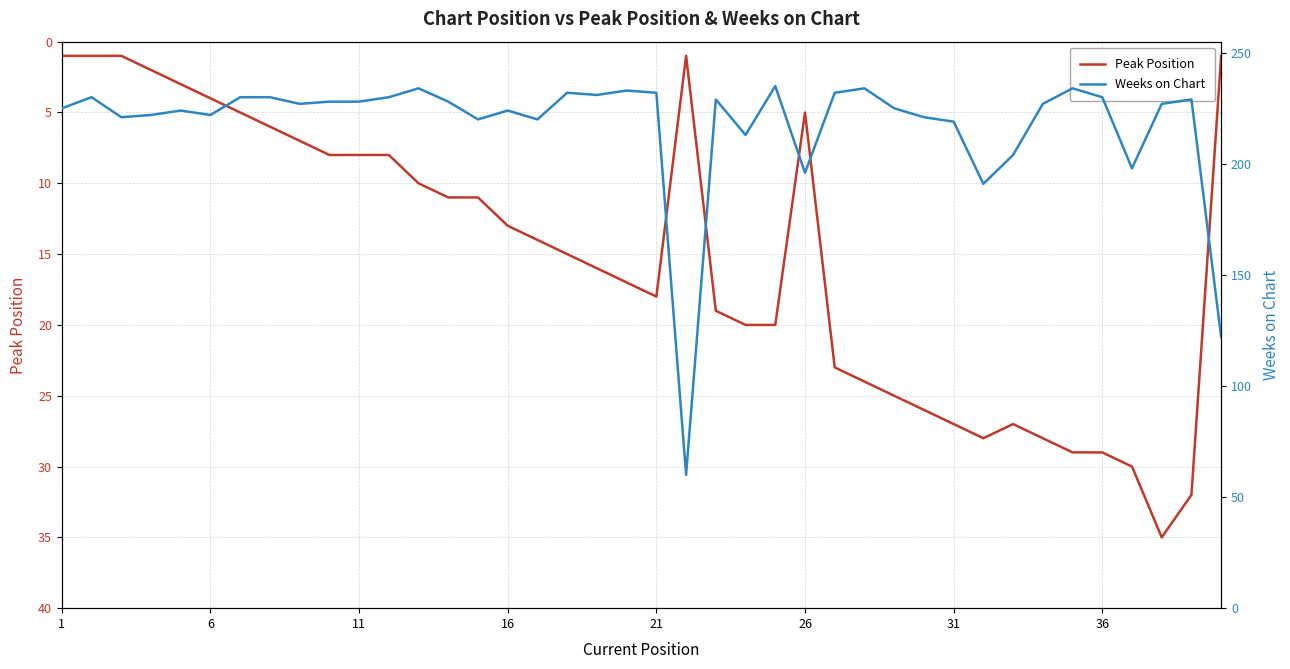

At 16, list the series in order from smallest to largest.

Peak Position, Weeks on Chart